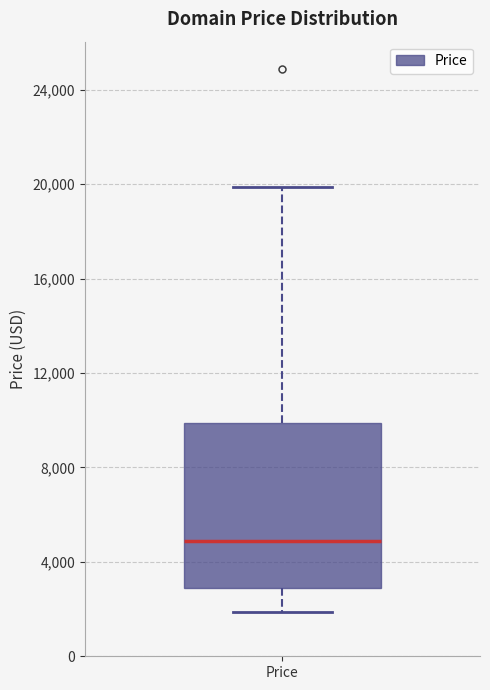

Transcribe this box plot: give where the median line is, the range the box spans, and where the two whiskers end, as read against the y-axis. The values are not printed on the chart, so give them approximately, as read against the axis.

median 5000, box 3000 to 10000, whiskers 2000 to 20000